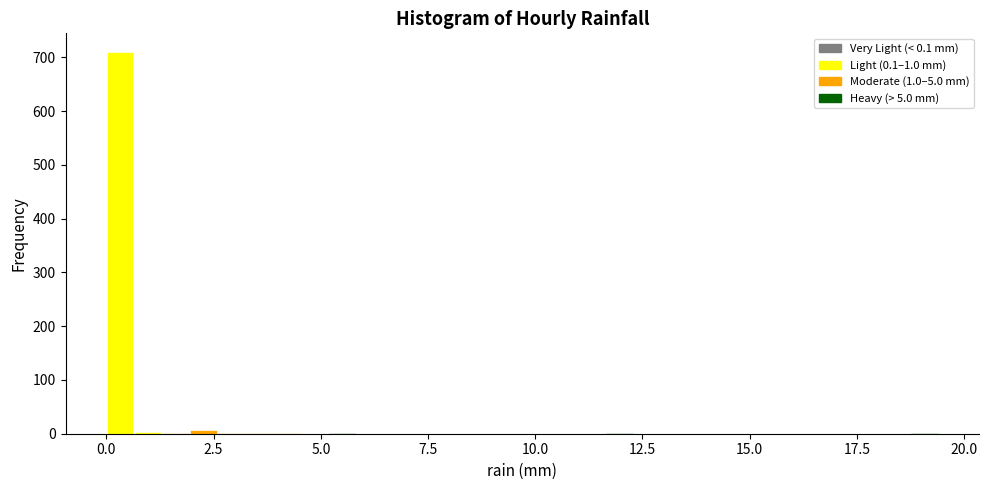

Read against the x-axis, roughly where is the centre of the tallest bar?

0.5